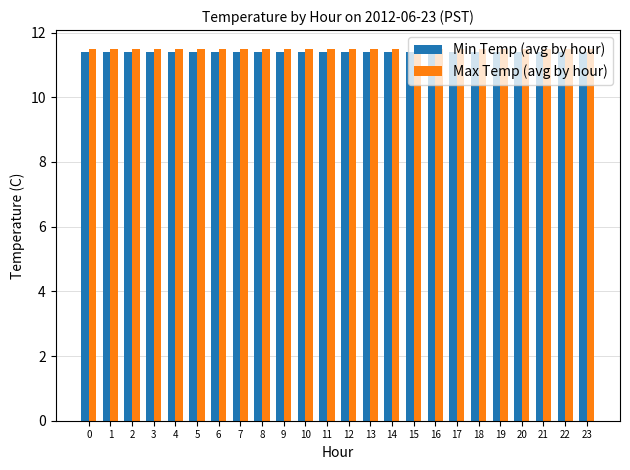

Is the value of Max Temp (avg by hour) at 12 greater than the value of Min Temp (avg by hour) at 16?

Yes